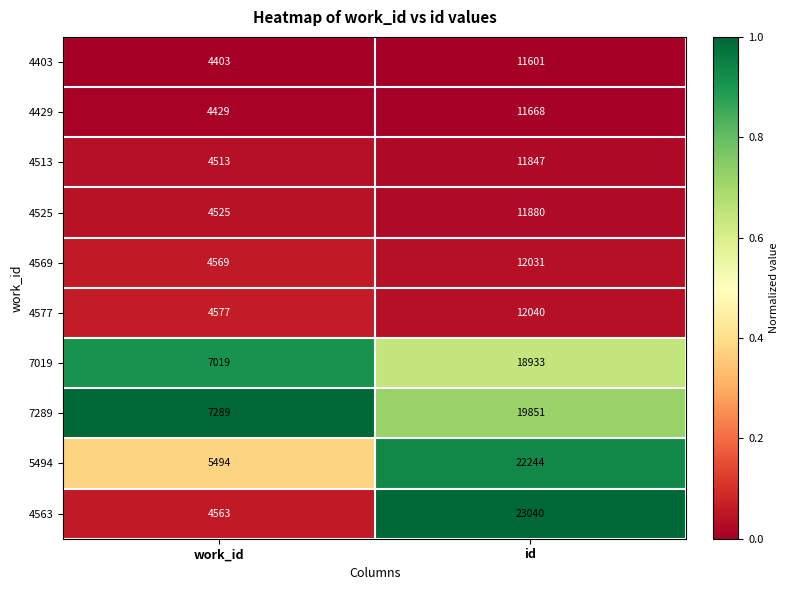

At which label is 7289 closest to 13570?

work_id